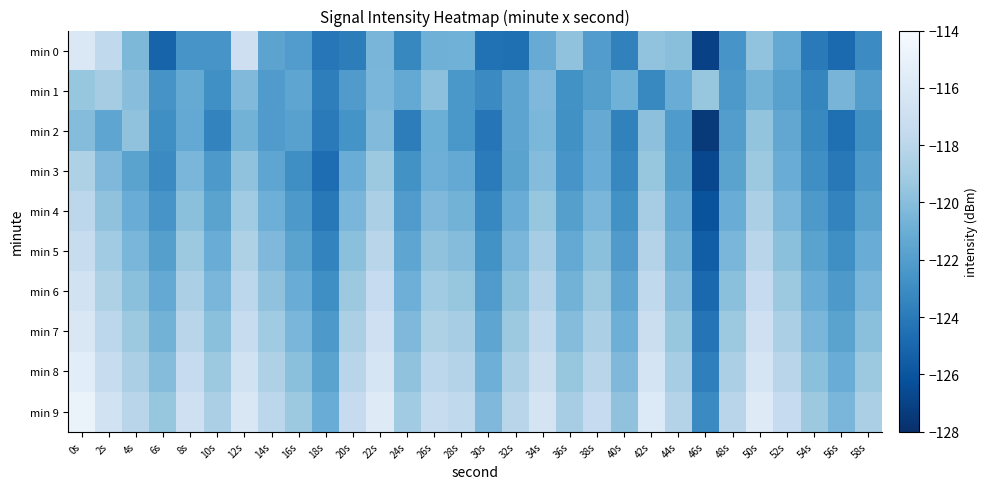

Which series changed the most between 32s and 46s?

min 2